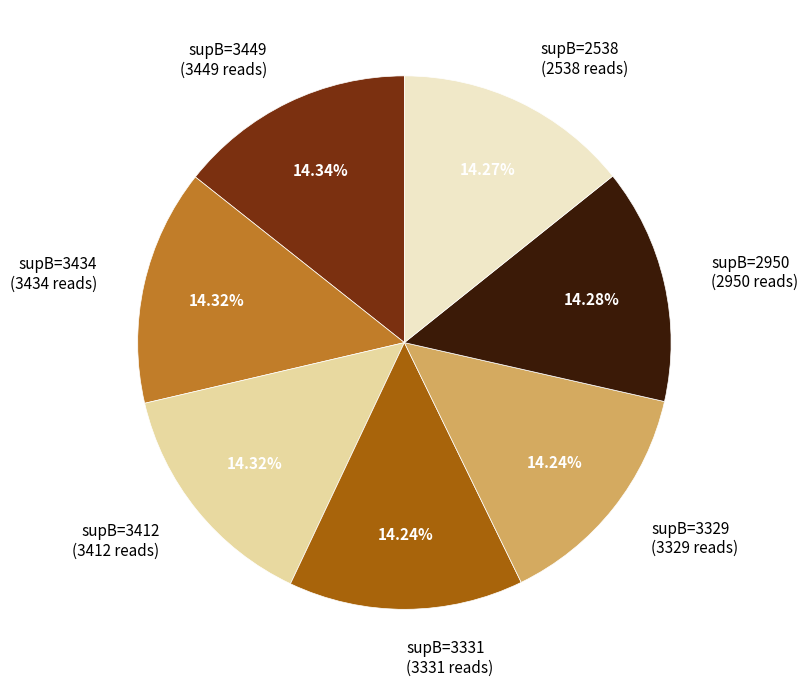

Is there a majority slice in this chart?

No